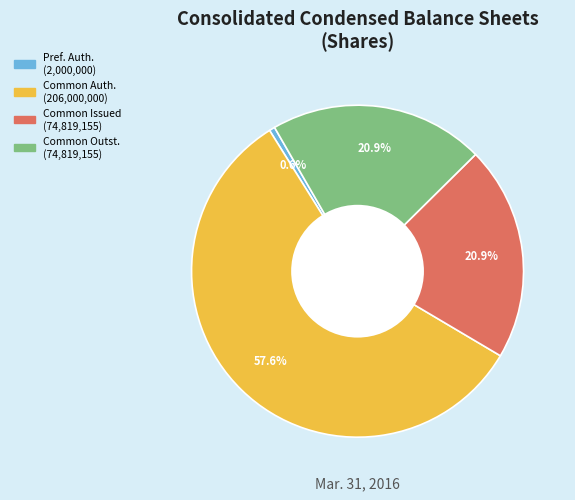

Is there any slice that represents more than half of the pie?

Yes